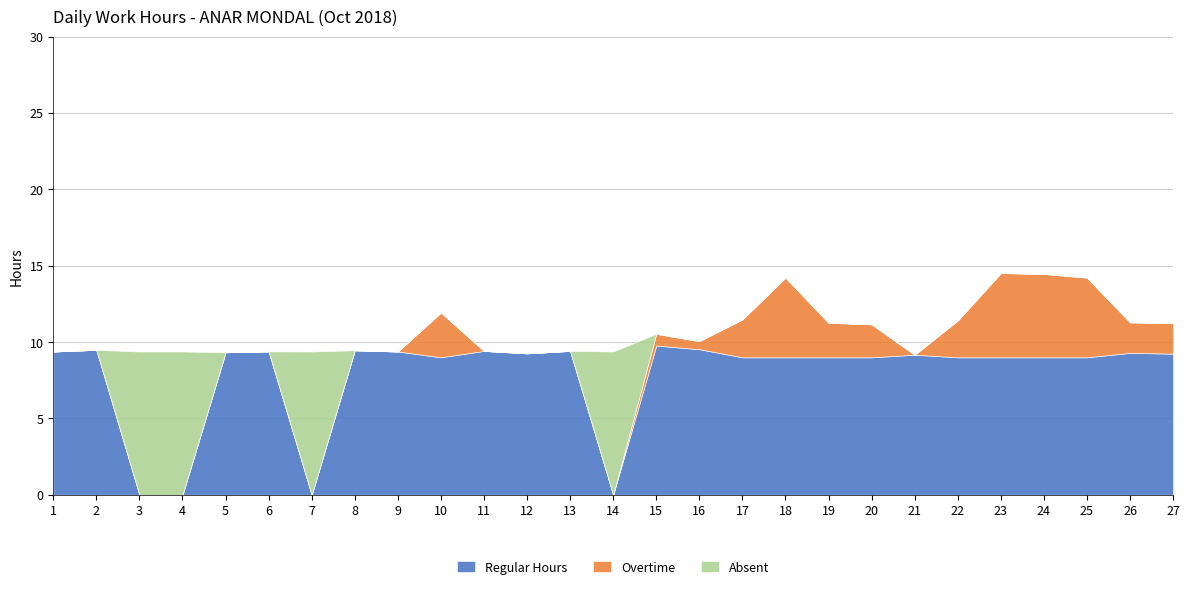

What is the difference between the second highest and minimum values in the Regular Hours series?

9.5